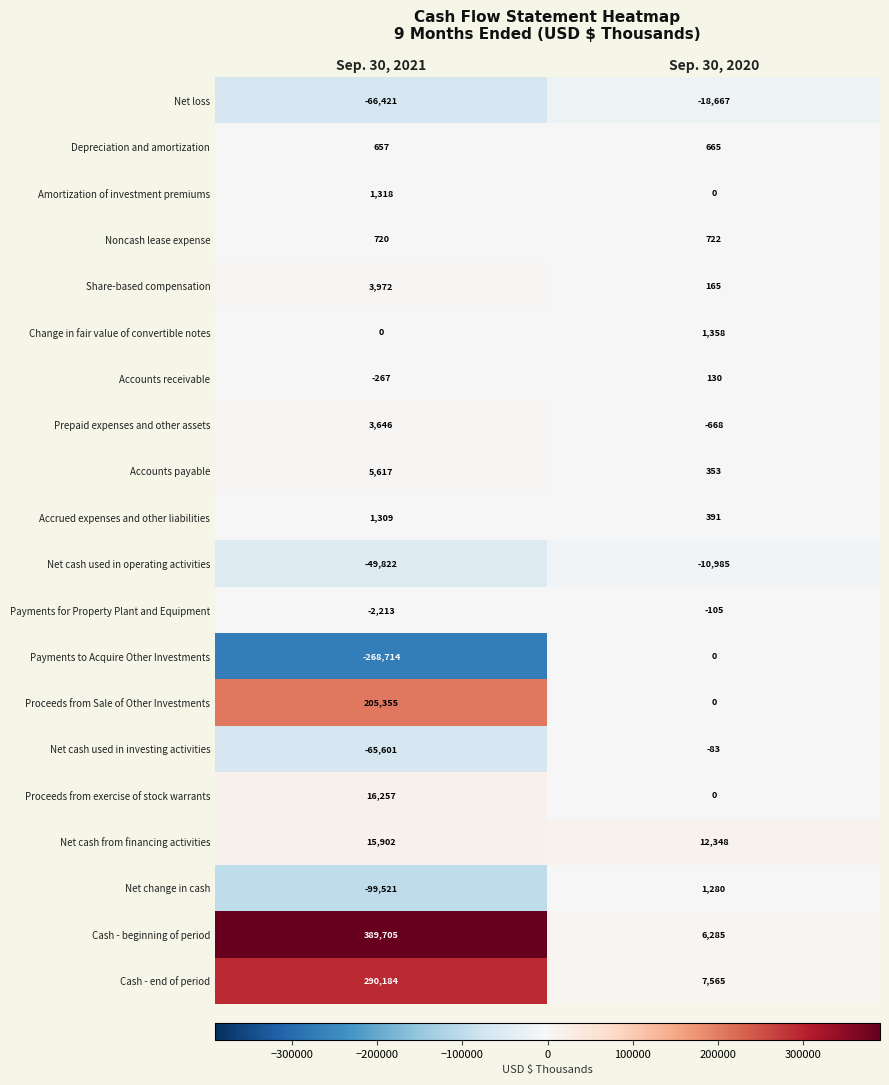

What is the sum of the Noncash lease expense values at Sep. 30, 2021 and Sep. 30, 2020?

1442